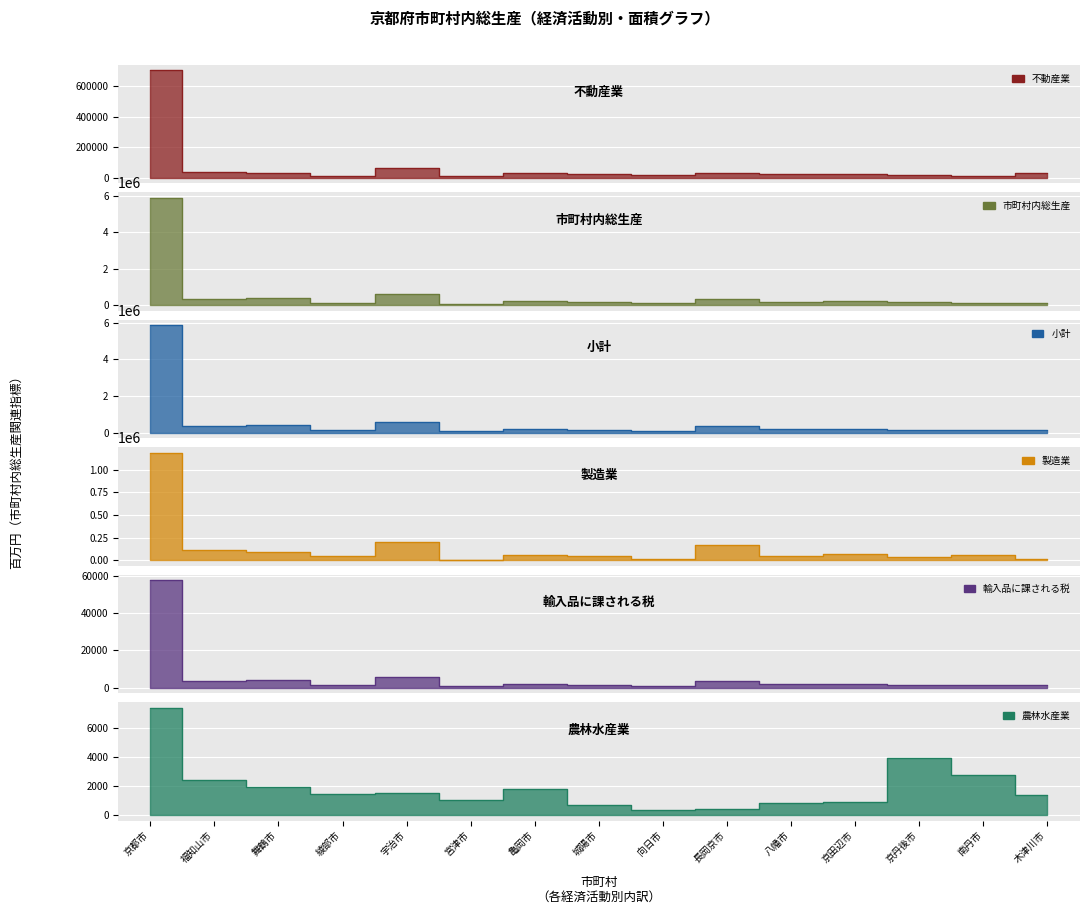

Reading left to right, transcribe all the data shown in this chart.

不動産業: 京都市=703699	福知山市=34109	舞鶴市=29950	綾部市=12610	宇治市=62264	宮津市=9701	亀岡市=28371	城陽市=21731	向日市=15411	長岡京市=30195	八幡市=25214	京田辺市=26752	京丹後市=19249	南丹市=11531	木津川市=28033
市町村内総生産: 京都市=5878018	福知山市=348664	舞鶴市=395061	綾部市=127566	宇治市=592731	宮津市=64289	亀岡市=224927	城陽市=169858	向日市=108553	長岡京市=339575	八幡市=182166	京田辺市=209470	京丹後市=166667	南丹市=137726	木津川市=130161
小計: 京都市=5845603	福知山市=346741	舞鶴市=392882	綾部市=126863	宇治市=589462	宮津市=63935	亀岡市=223687	城陽市=168921	向日市=107955	長岡京市=337703	八幡市=181161	京田辺市=208315	京丹後市=165748	南丹市=136967	木津川市=129443
製造業: 京都市=1184981	福知山市=110842	舞鶴市=94681	綾部市=49342	宇治市=197600	宮津市=4014	亀岡市=59228	城陽市=40795	向日市=17397	長岡京市=170685	八幡市=40736	京田辺市=66538	京丹後市=36993	南丹市=54068	木津川市=9961
輸入品に課される税: 京都市=57444	福知山市=3407	舞鶴市=3861	綾部市=1247	宇治市=5793	宮津市=628	亀岡市=2198	城陽市=1660	向日市=1061	長岡京市=3319	八幡市=1780	京田辺市=2047	京丹後市=1629	南丹市=1346	木津川市=1272
農林水産業: 京都市=7352	福知山市=2440	舞鶴市=1914	綾部市=1429	宇治市=1491	宮津市=1023	亀岡市=1823	城陽市=668	向日市=344	長岡京市=393	八幡市=809	京田辺市=880	京丹後市=3902	南丹市=2757	木津川市=1414